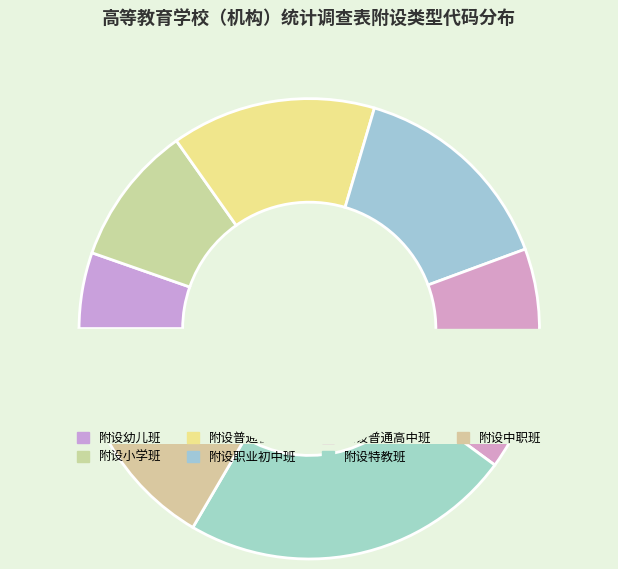

Count the number of slices in the pie.

7